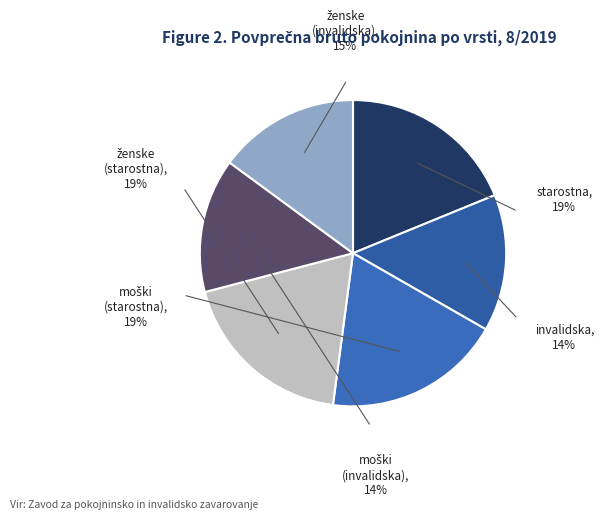

Which category has the biggest portion of the pie?

ženske (starostna)